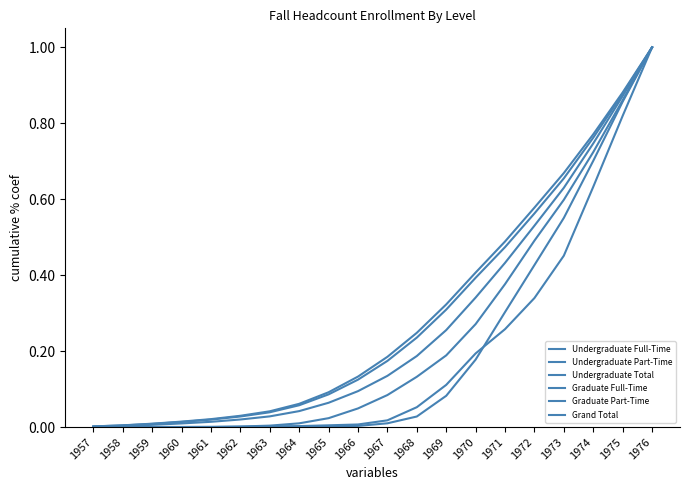

Reading right to left, extract all data points from this chart.

Undergraduate Full-Time: 1.0	0.9	0.8	0.7	0.6	0.5	0.4	0.3	0.2	0.2	0.1	0.1	0.1	0.0	0.0	0.0	0.0	0.0	0.0	0.0
Undergraduate Part-Time: 1.0	0.8	0.6	0.5	0.3	0.3	0.2	0.1	0.1	0.0	0.0	0.0	0.0	0.0	0.0	0.0	0.0	0.0	0.0	0.0
Undergraduate Total: 1.0	0.9	0.8	0.7	0.6	0.5	0.4	0.3	0.2	0.2	0.1	0.1	0.1	0.0	0.0	0.0	0.0	0.0	0.0	0.0
Graduate Full-Time: 1.0	0.9	0.7	0.6	0.5	0.4	0.3	0.2	0.1	0.1	0.0	0.0	0.0	0.0	0.0	0.0	0.0	0.0	0.0	0.0
Graduate Part-Time: 1.0	0.9	0.7	0.6	0.4	0.3	0.2	0.1	0.0	0.0	0.0	0.0	0.0	0.0	0.0	0.0	0.0	0.0	0.0	0.0
Grand Total: 1.0	0.9	0.7	0.6	0.5	0.4	0.3	0.3	0.2	0.1	0.1	0.1	0.0	0.0	0.0	0.0	0.0	0.0	0.0	0.0